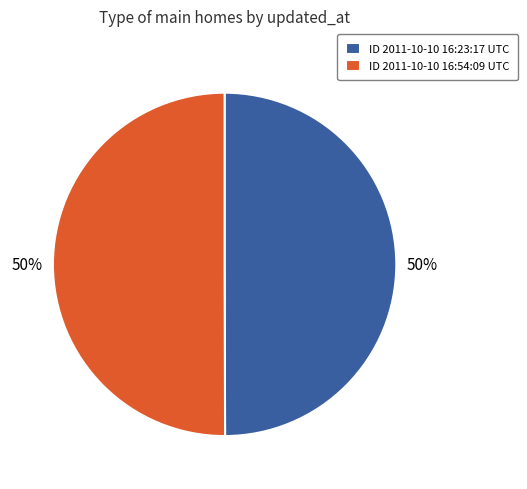

To the nearest percent, what is the combined percentage of ID 2011-10-10 16:54:09 UTC and ID 2011-10-10 16:23:17 UTC?

100%